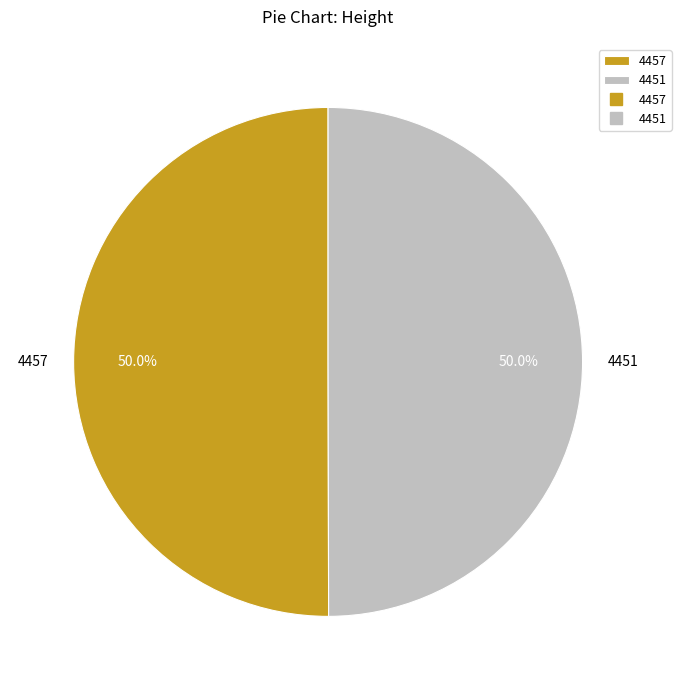

What percentage is NOT represented by 4457?

50.0%